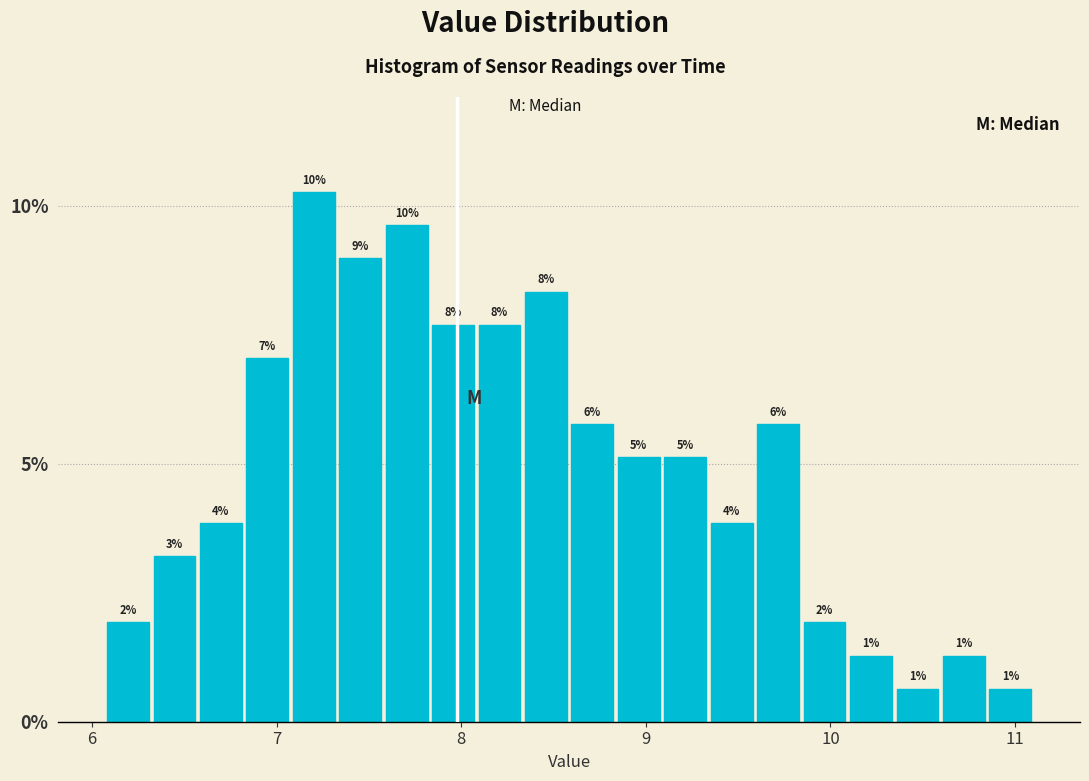

Around what value on the x-axis is the tallest bar? Give the approximate position of its centre, as read against the axis.

7.2